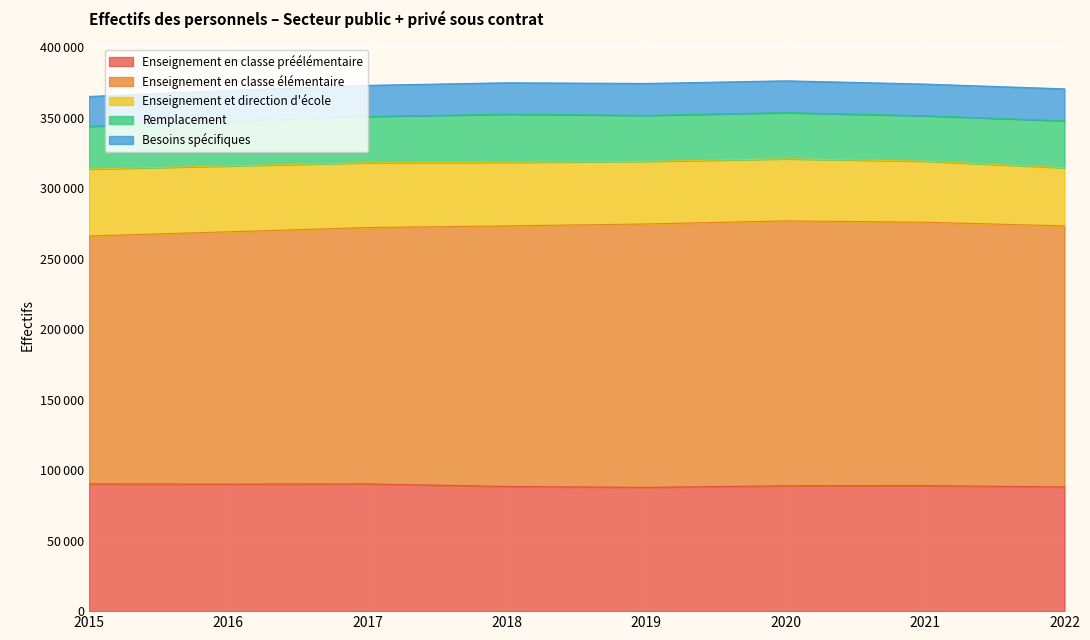

Which series has the widest spread of values?

Enseignement en classe élémentaire